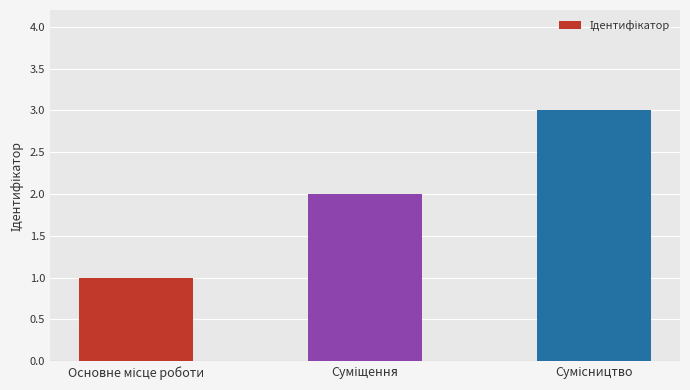

What is the sum of all values?

6